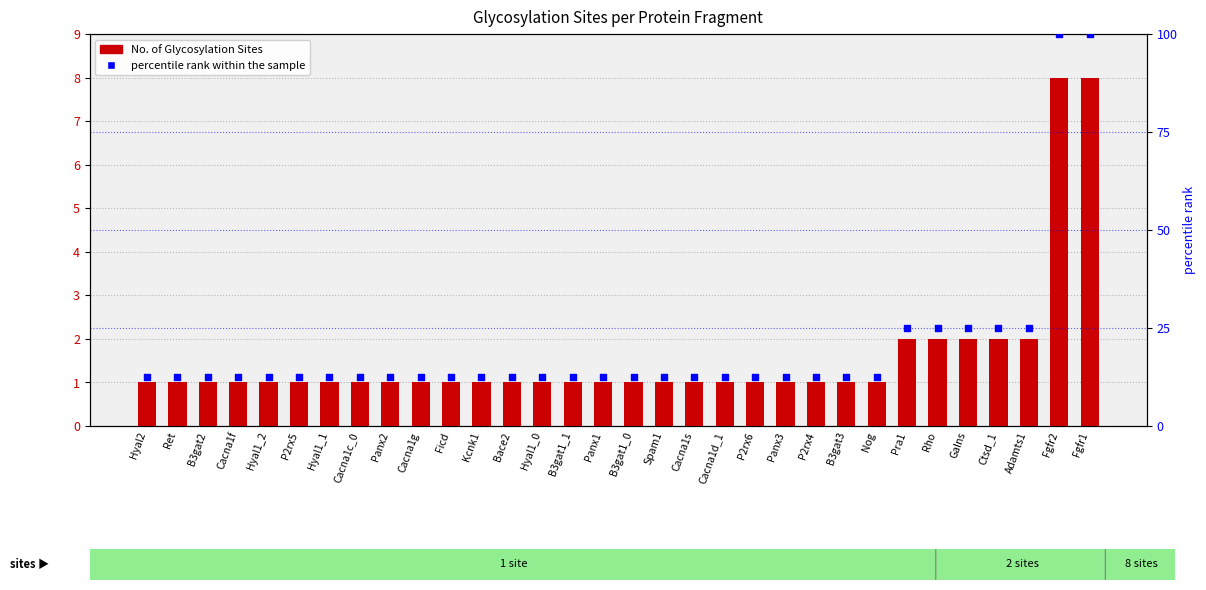

At how many categories does at least one series exceed 39?

2